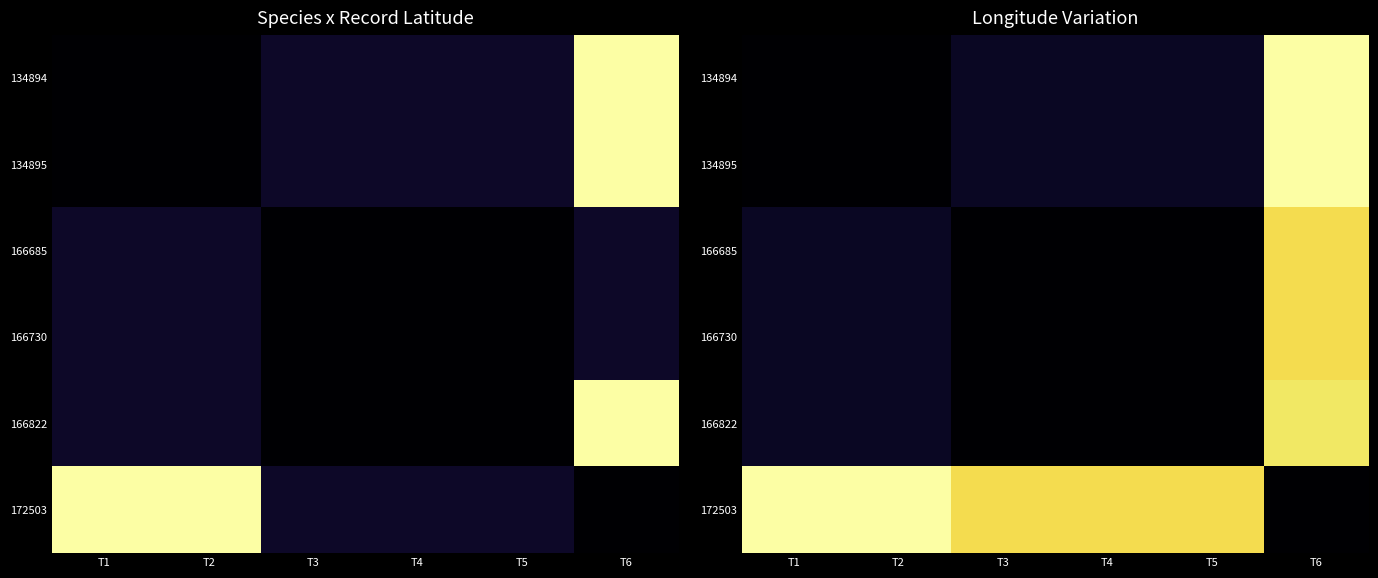

Is the value of 166822 at T4 greater than the value of 134895 at T2?

No